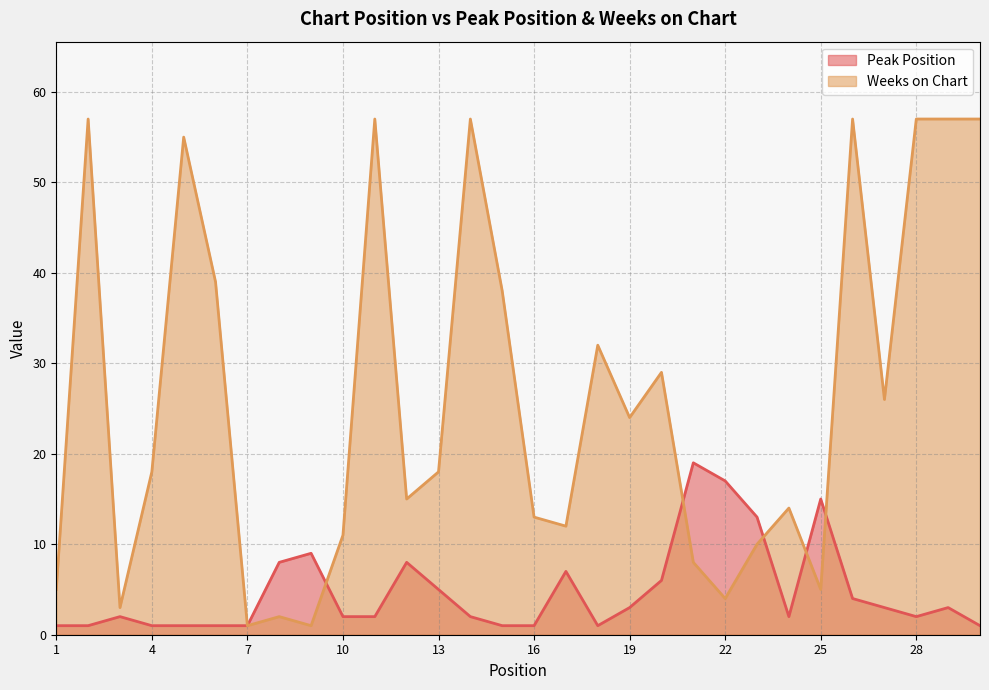

Is it true that Weeks on Chart equals 8 at 21?

True